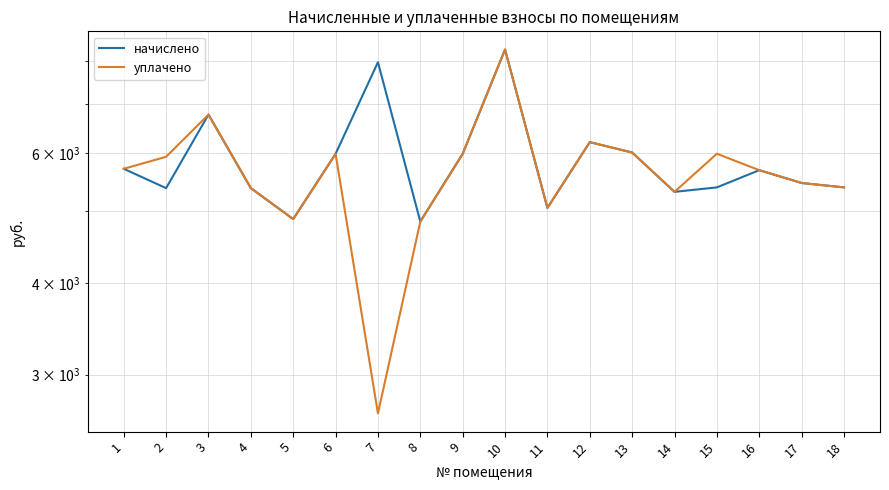

List the series in order of their peak value, lowest first.

начислено, уплачено